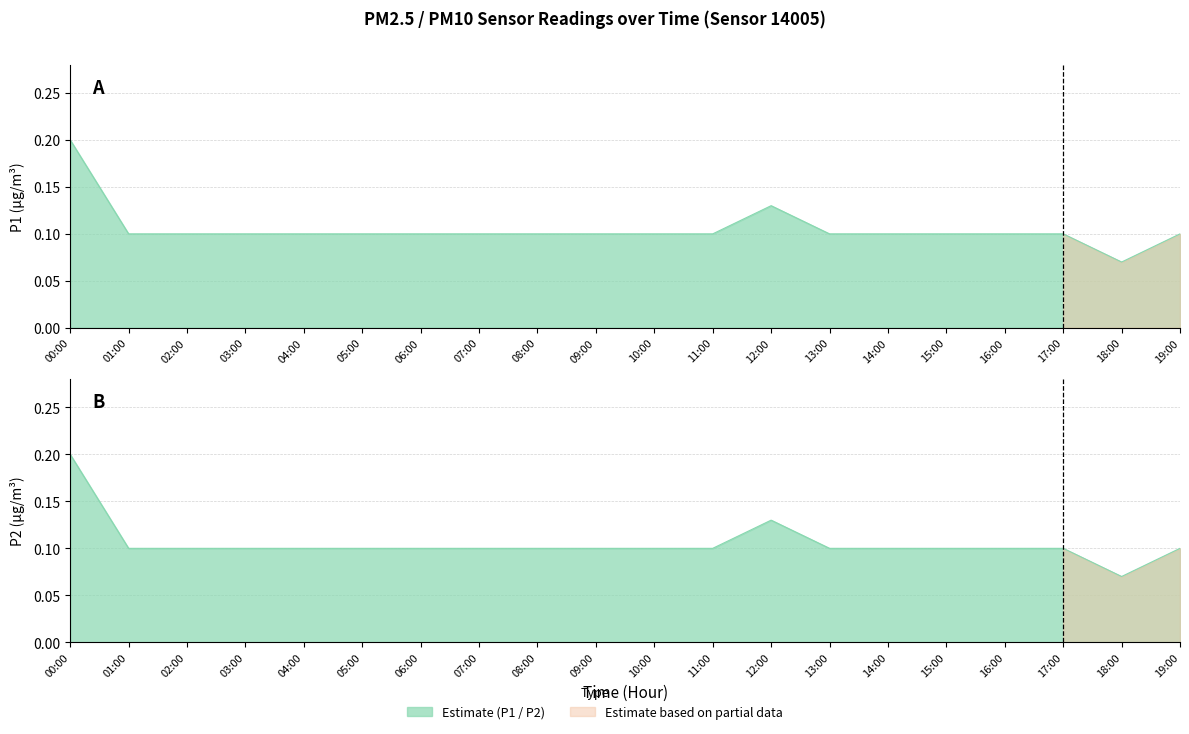

What is the average value of the P1 series?

0.1